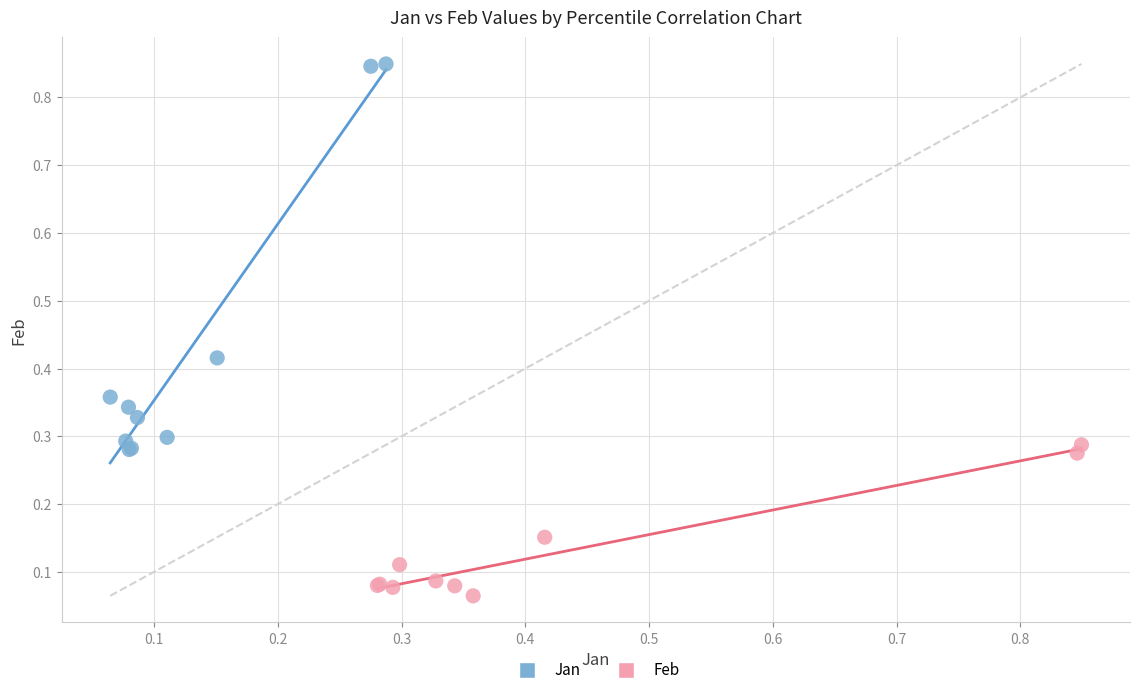

Which series reaches the maximum Y coordinate?

Jan